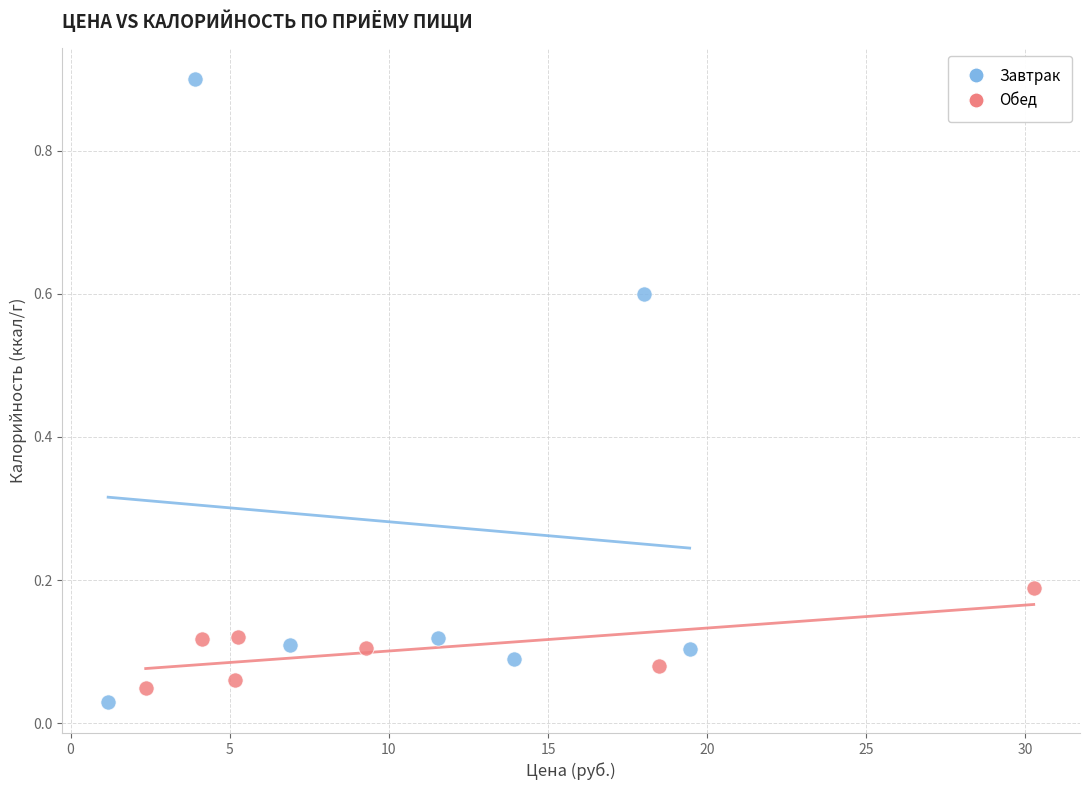

Which series has the widest spread of Y values?

Завтрак